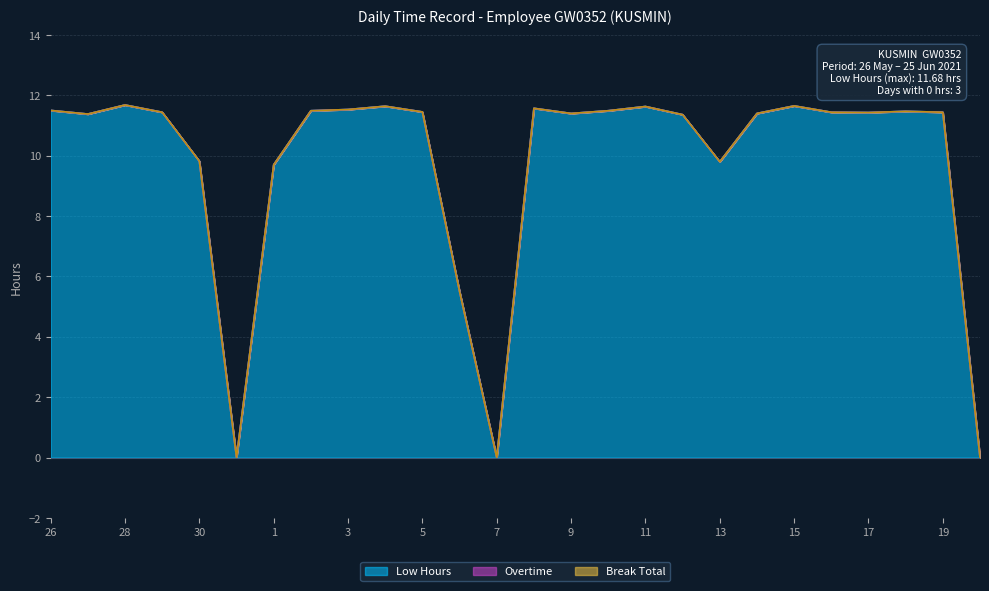

At which label is Overtime closest to 0?

26